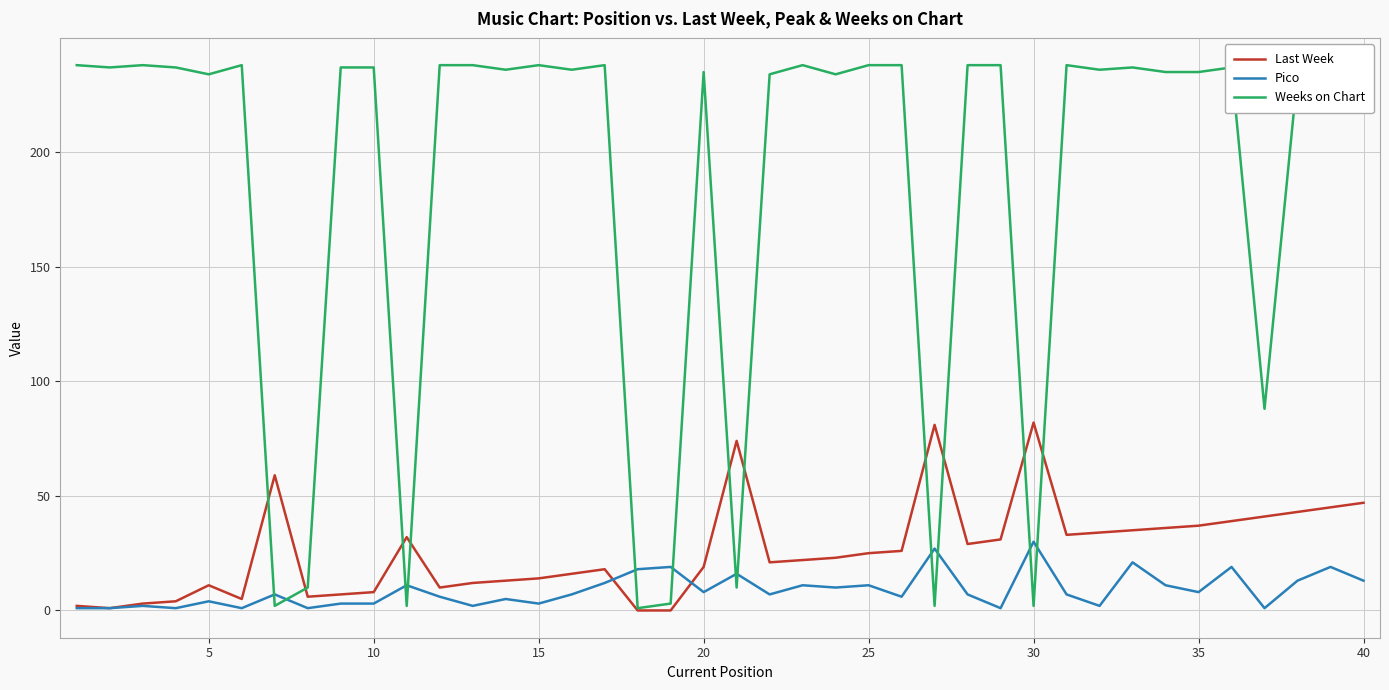

Which series has the largest total across all categories?

Weeks on Chart